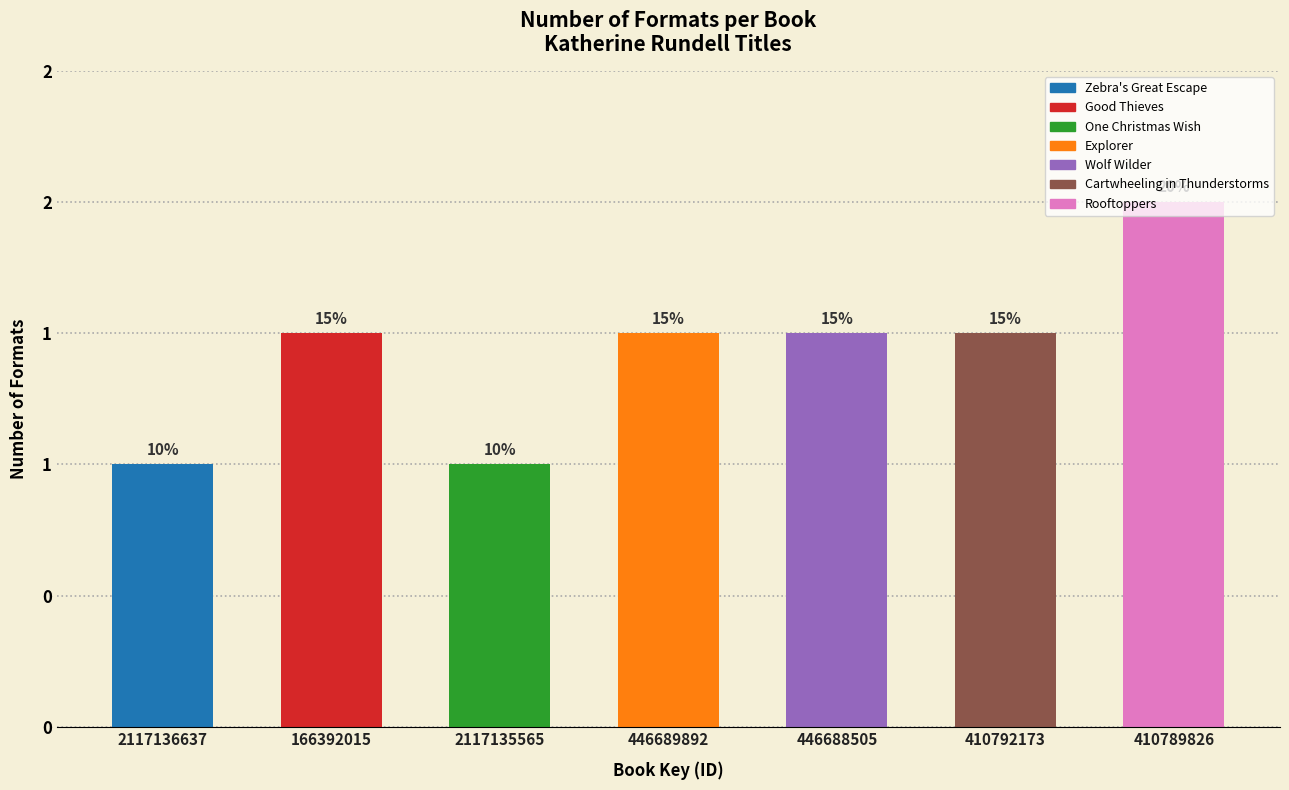

Does the chart contain any negative values?

No